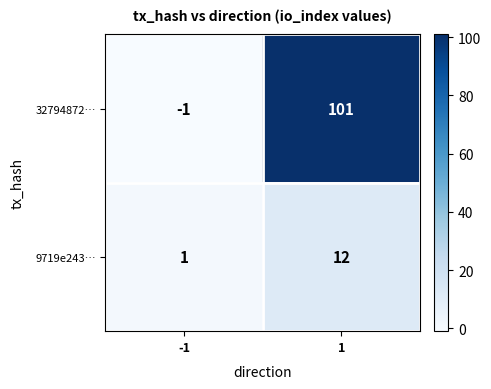

Is the value of 32794872… at -1 greater than the value of 9719e243… at -1?

No